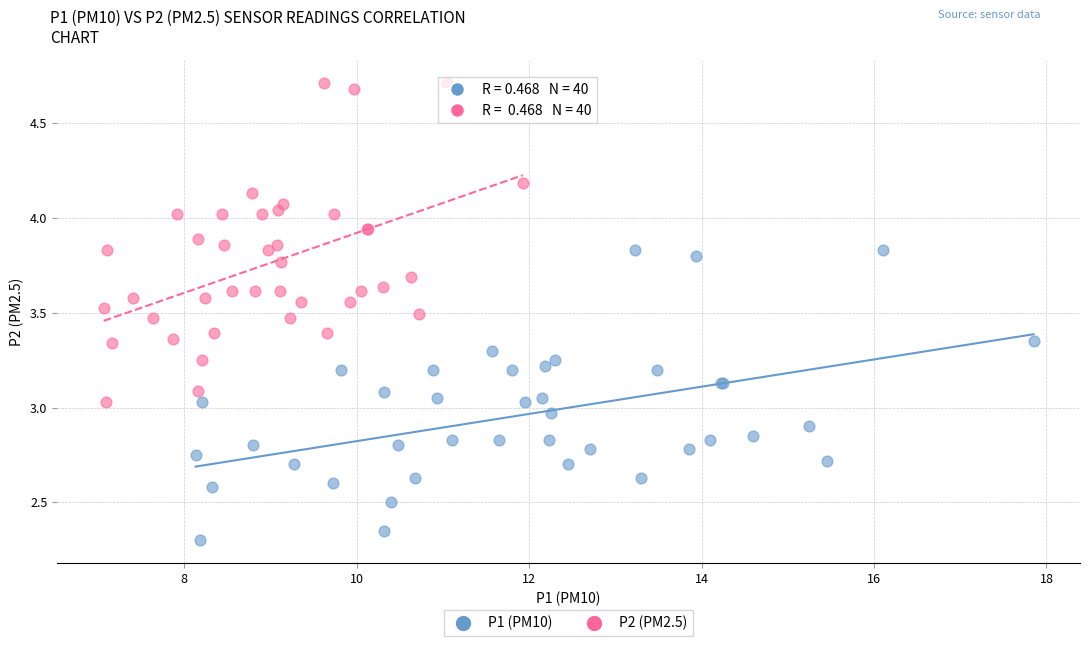

Which series reaches the maximum Y coordinate?

P2 (PM2.5)